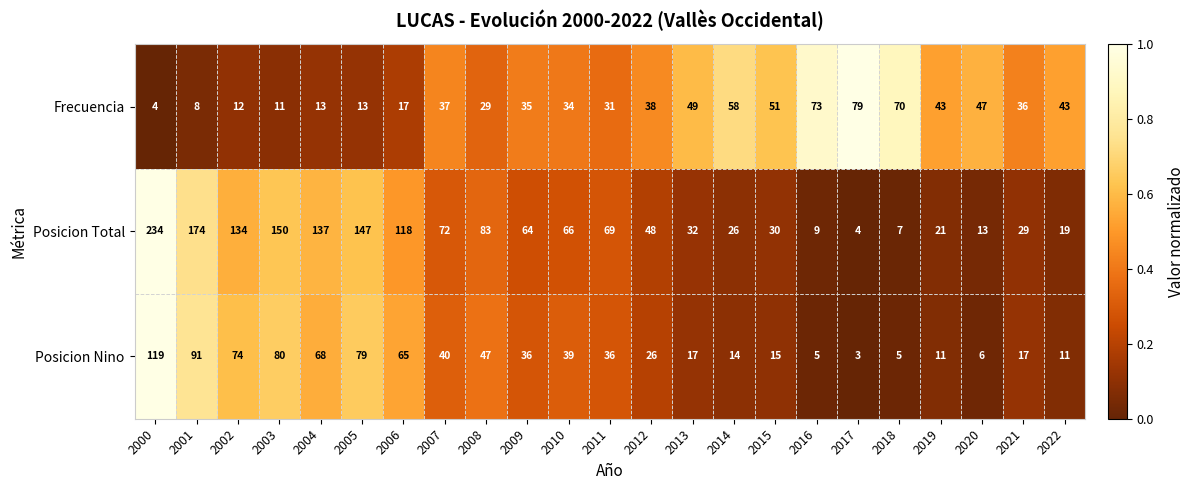

True or false: Frecuencia has a value of 23 at 2016.

False